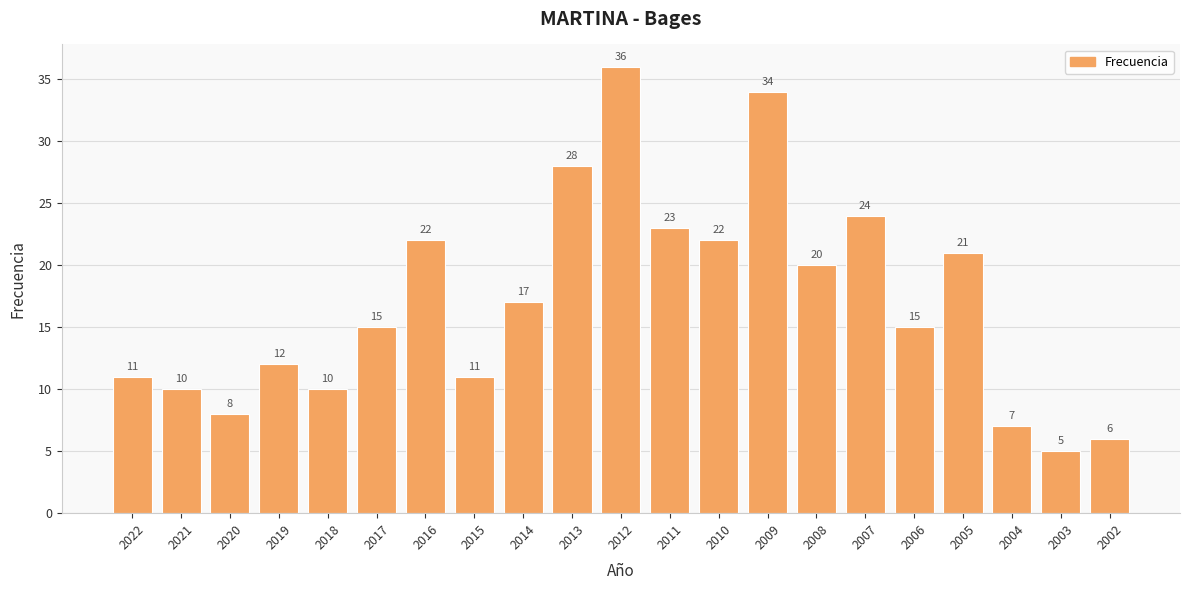

Which label corresponds to the smallest value in the chart?

2003